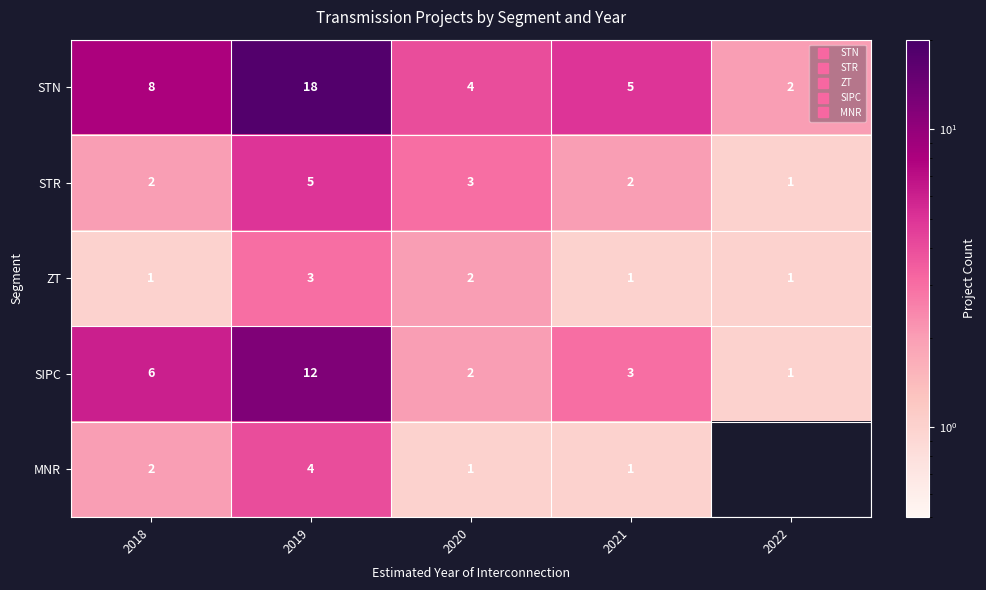

The MNR series shows 1.0 at 2020. True or false?

True